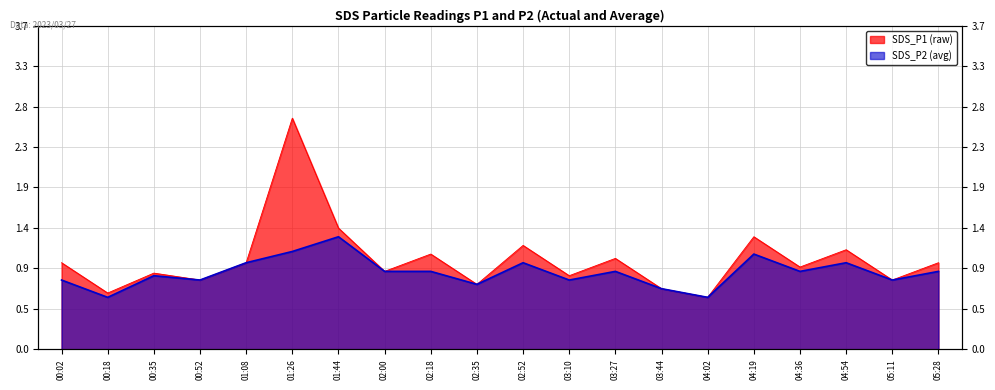

Does the chart display data point markers on the line(s)?

No